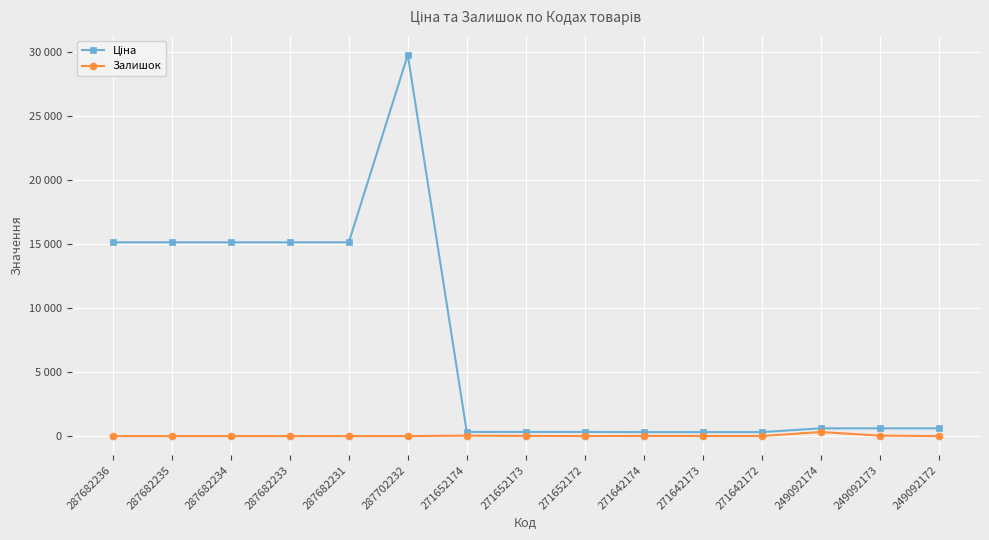

Rank the categories by Залишок value from highest to lowest.

249092174, 249092173, 271652174, 271652173, 271642174, 271642173, 271652172, 271642172, 287682236, 287682235, 287682234, 287682233, 287682231, 287702232, 249092172